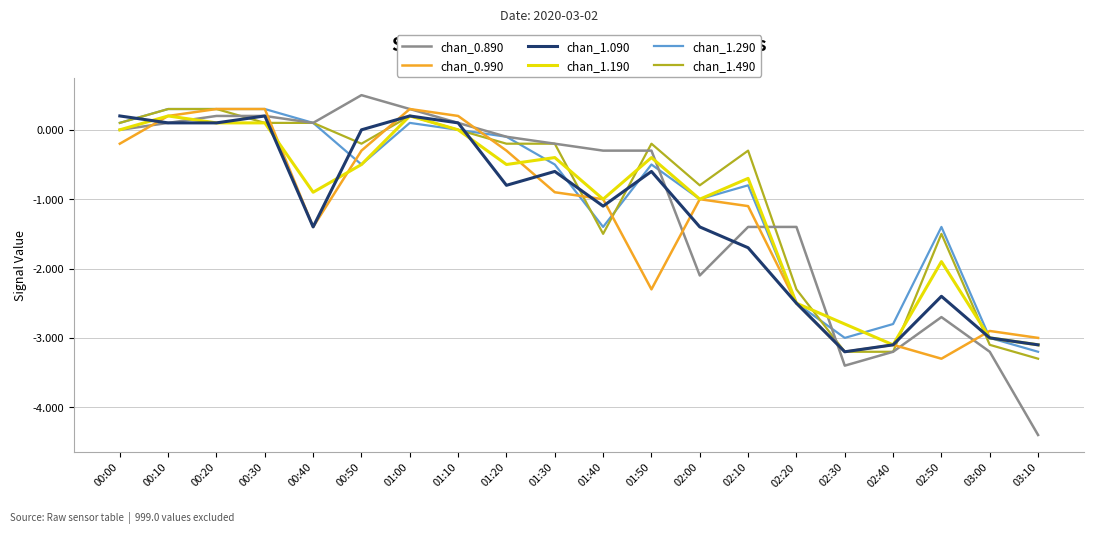

What is the spread (max minus min) of values at 01:40?

1.2